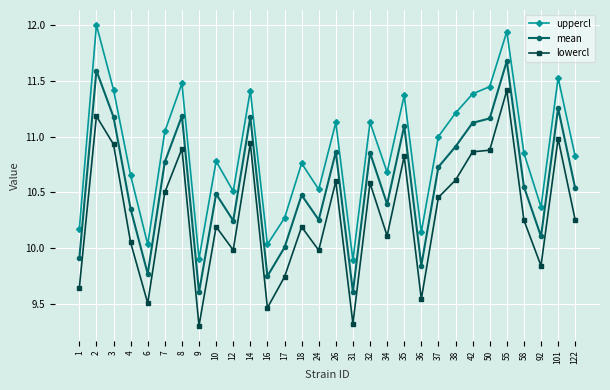

Which series has the largest total across all categories?

uppercl